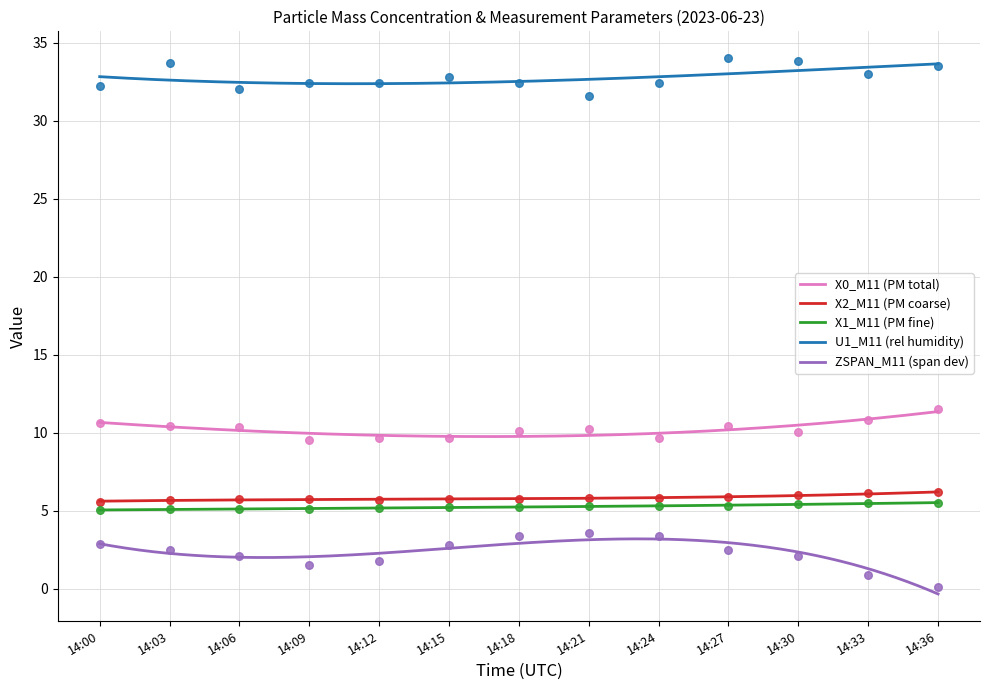

At how many categories does at least one series exceed 8?

13